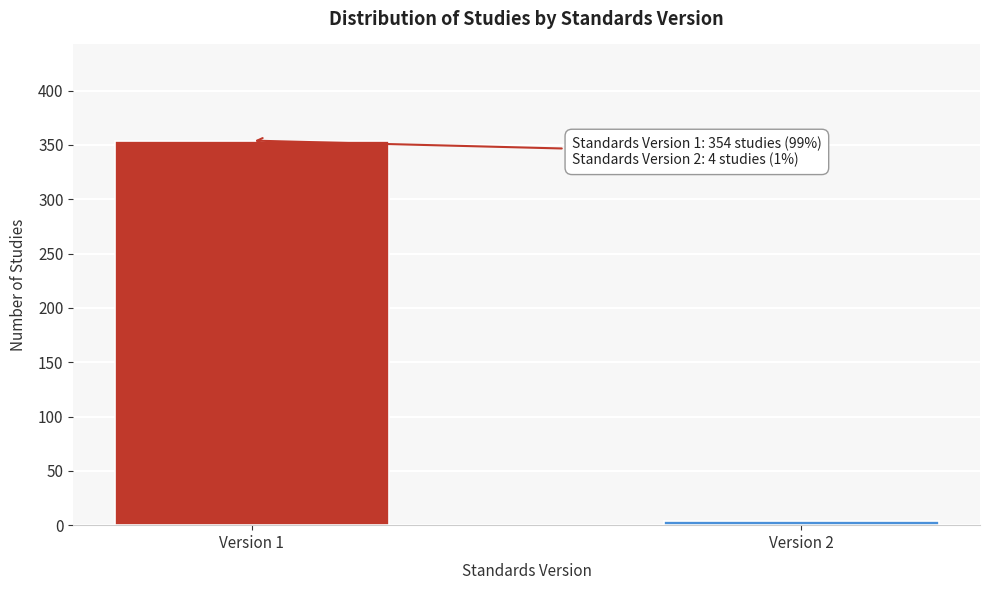

Reading right to left, list all the values displayed in this chart.

Version 2=4	Version 1=354